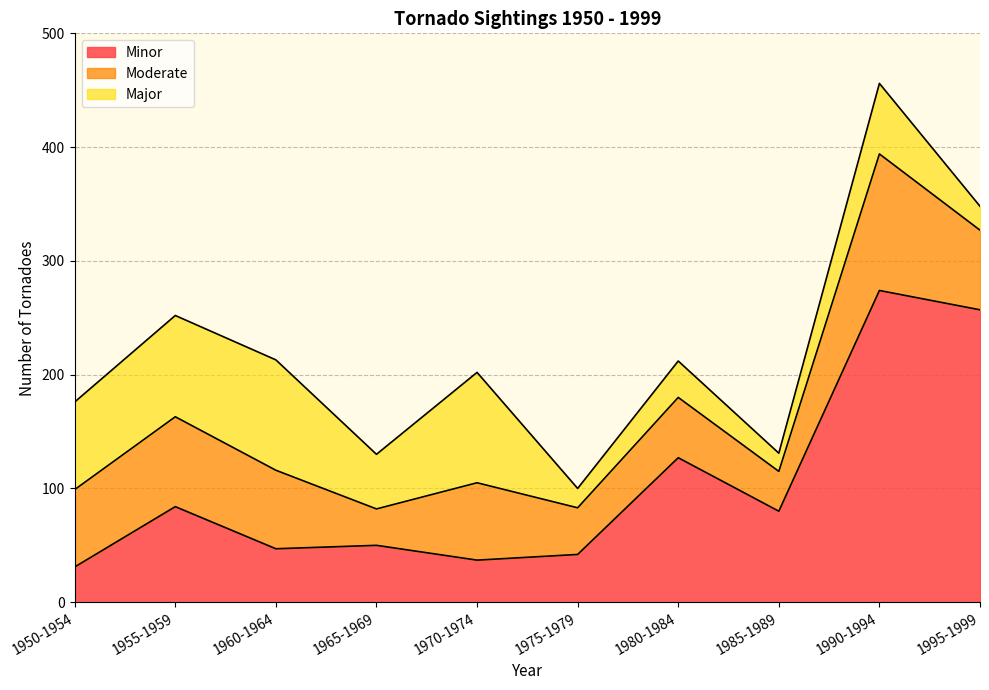

How many intersections are there between Minor and Moderate?

5